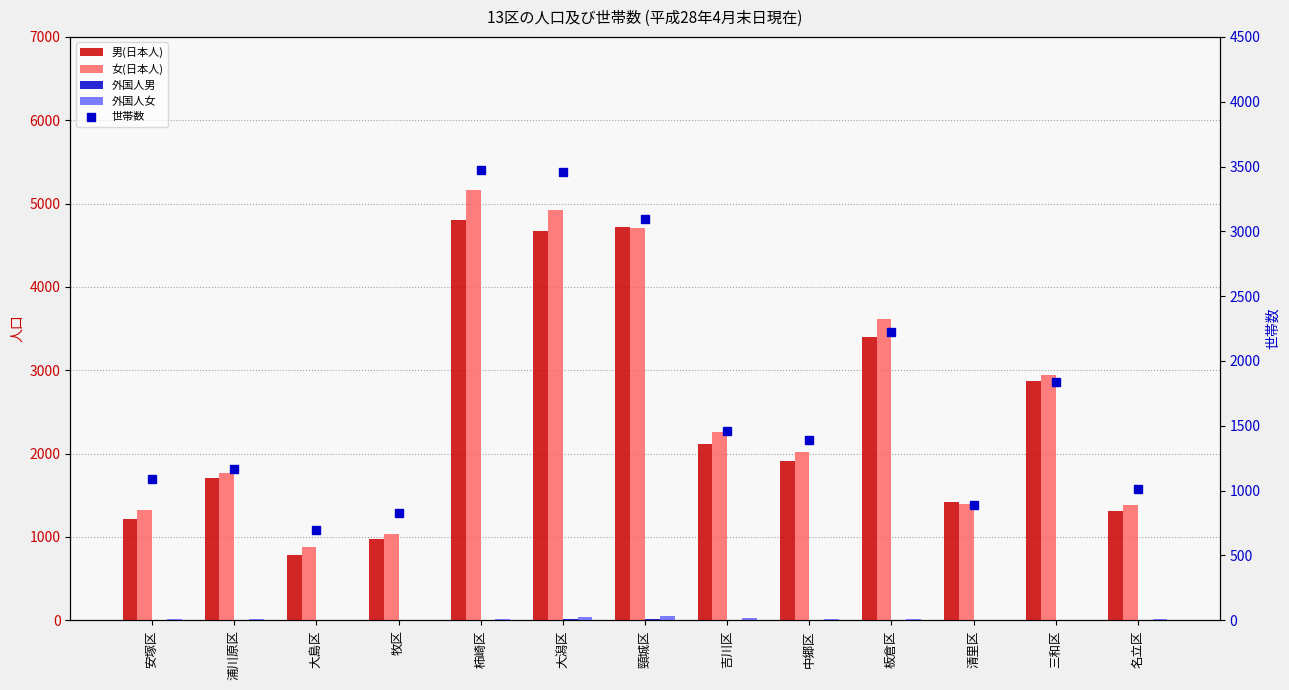

Does the chart contain stacked bars?

No